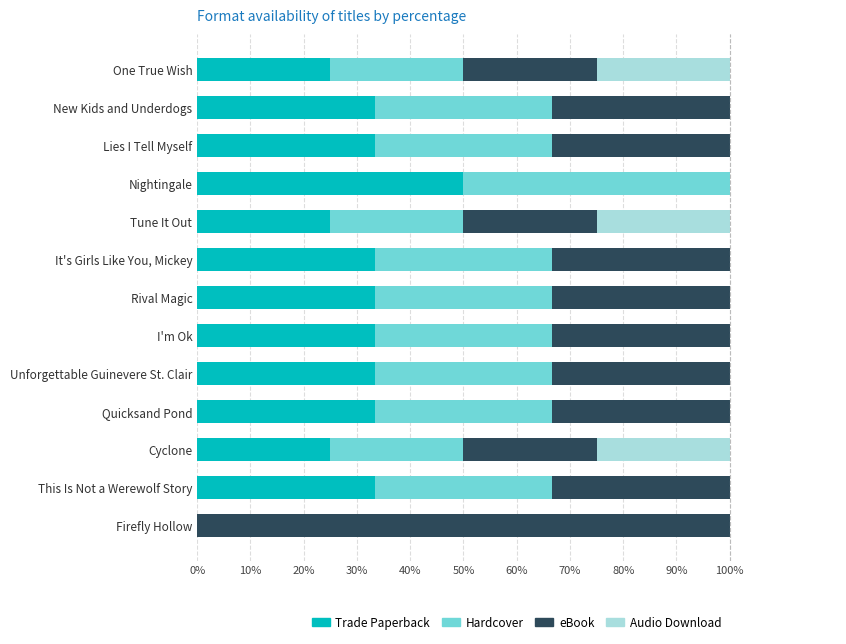

True or false: Trade Paperback has a value of 43.5 at Lies I Tell Myself.

False